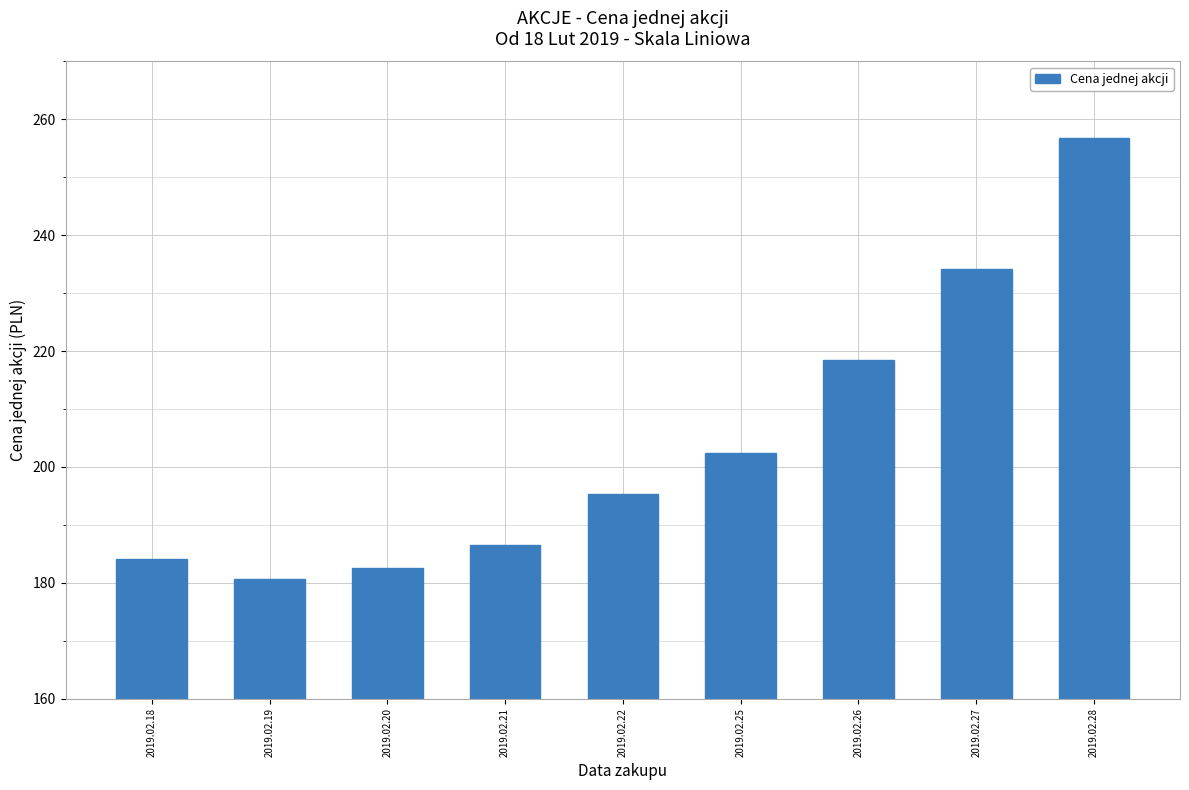

What is the value of the 6th bar from the left?

202.3